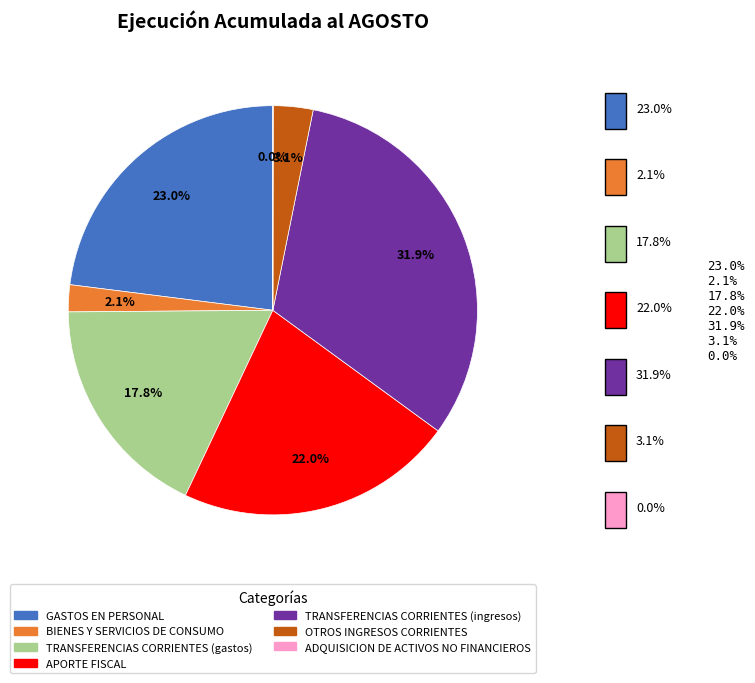

What percentage is the BIENES Y SERVICIOS DE CONSUMO slice, to the nearest percent?

2%